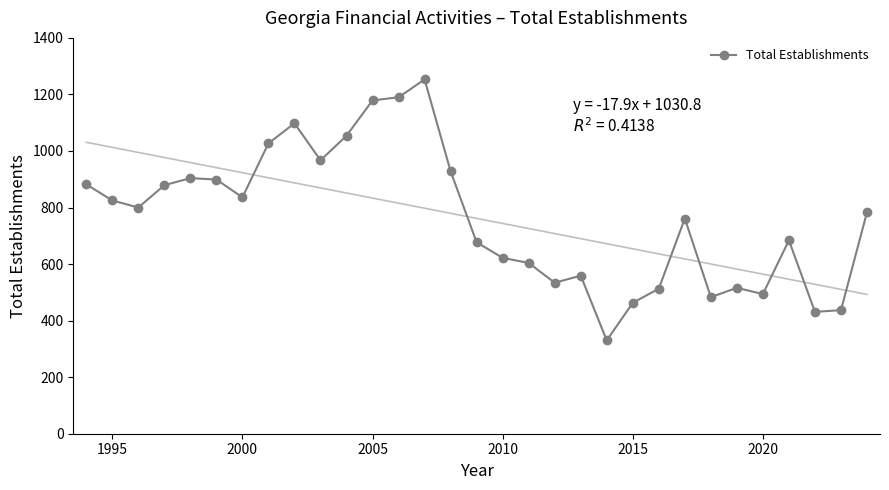

What is the sum of all values?

23612